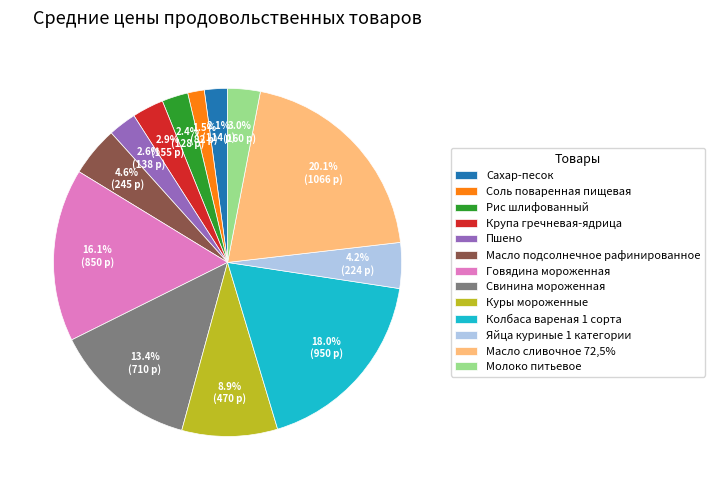

Combined, what portion of the pie is Соль поваренная пищевая and Пшено?

4.1%